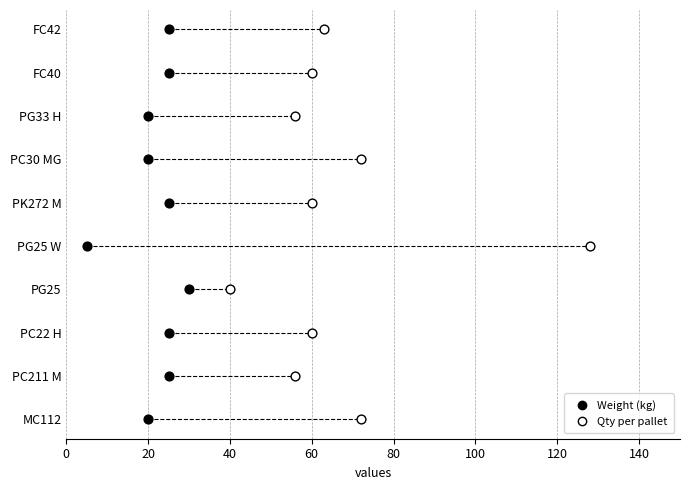

What are all the series names shown in the legend?

Weight (kg), Qty per pallet